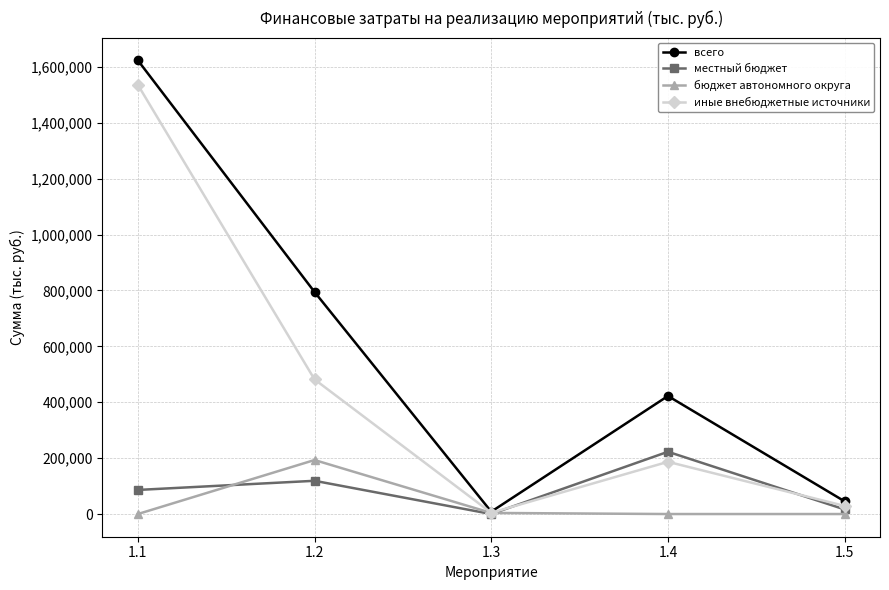

After their last crossing, which series has the higher values: бюджет автономного округа or местный бюджет?

местный бюджет